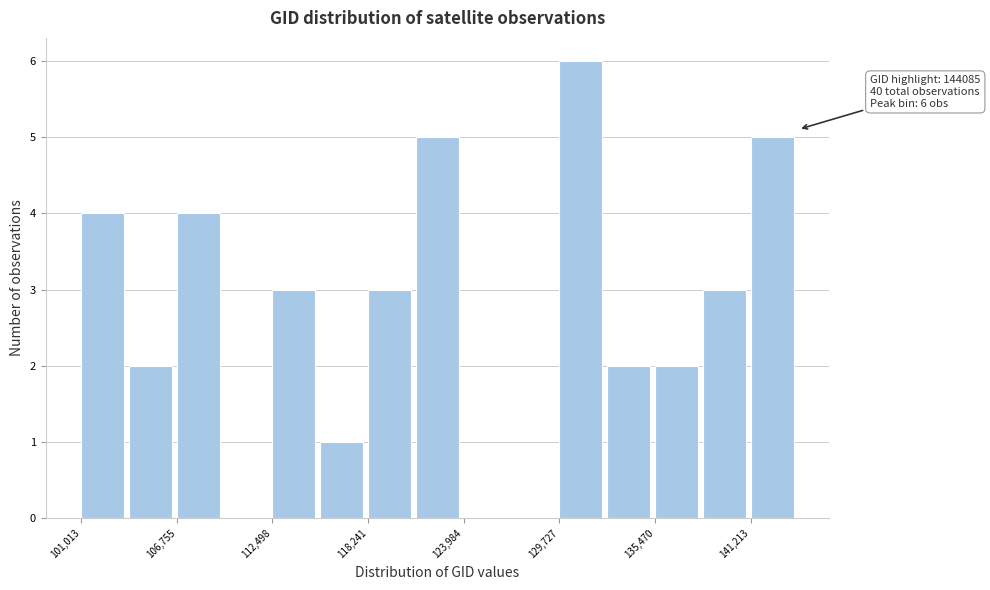

Around what value on the x-axis is the tallest bar? Give the approximate position of its centre, as read against the axis.

131000